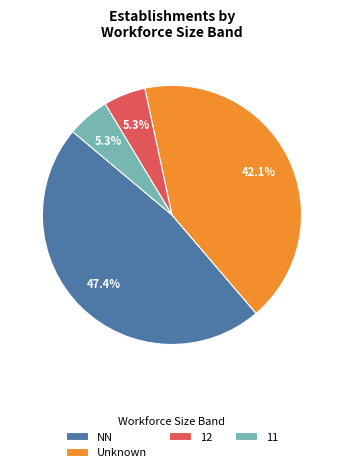

What portion of the pie excludes Unknown?

57.9%